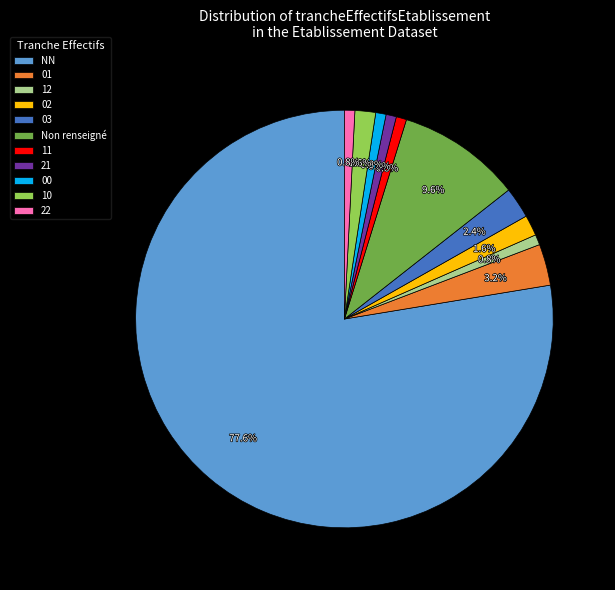

To the nearest percent, what is the difference between the largest and smallest slice percentages?

77%